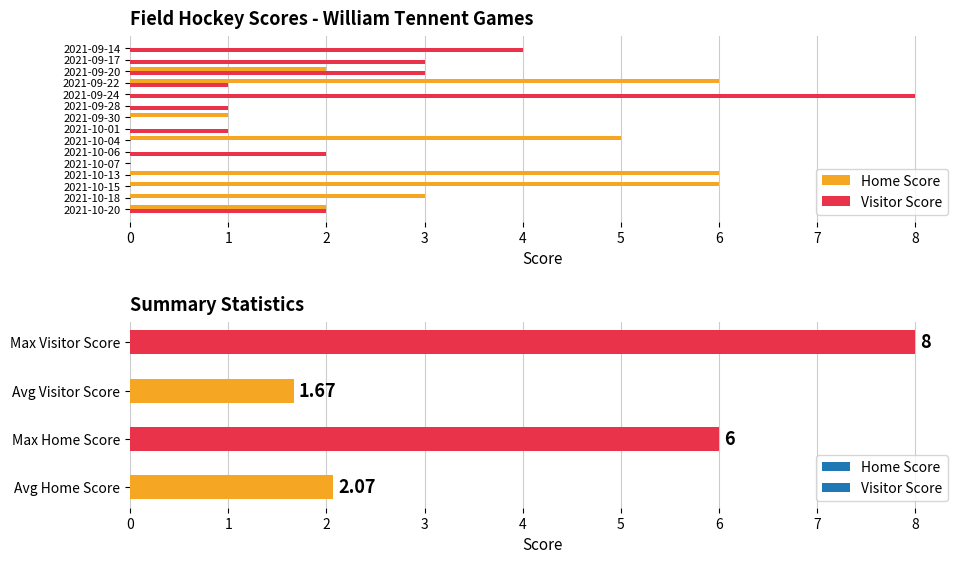

What is the total value across all series at 5?

2